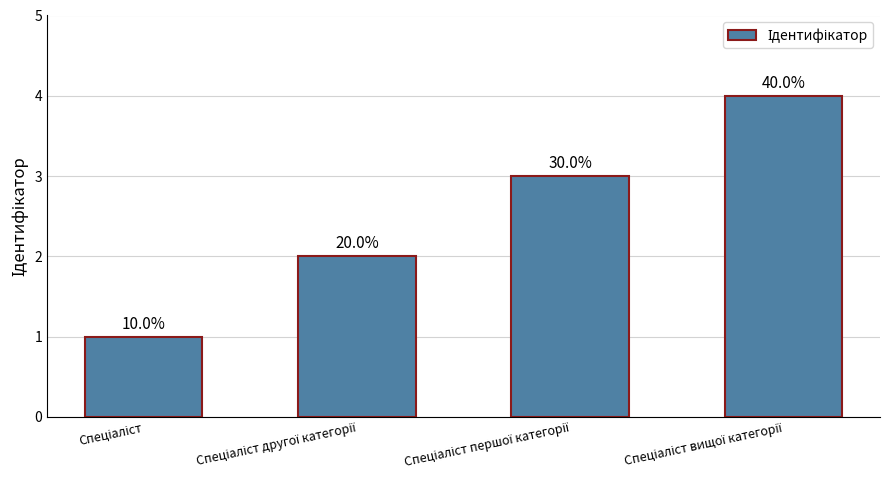

How many bars are there in total?

4